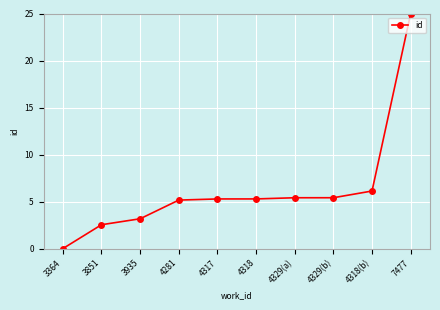

What is the approximate value at 4329(b)?

5.4